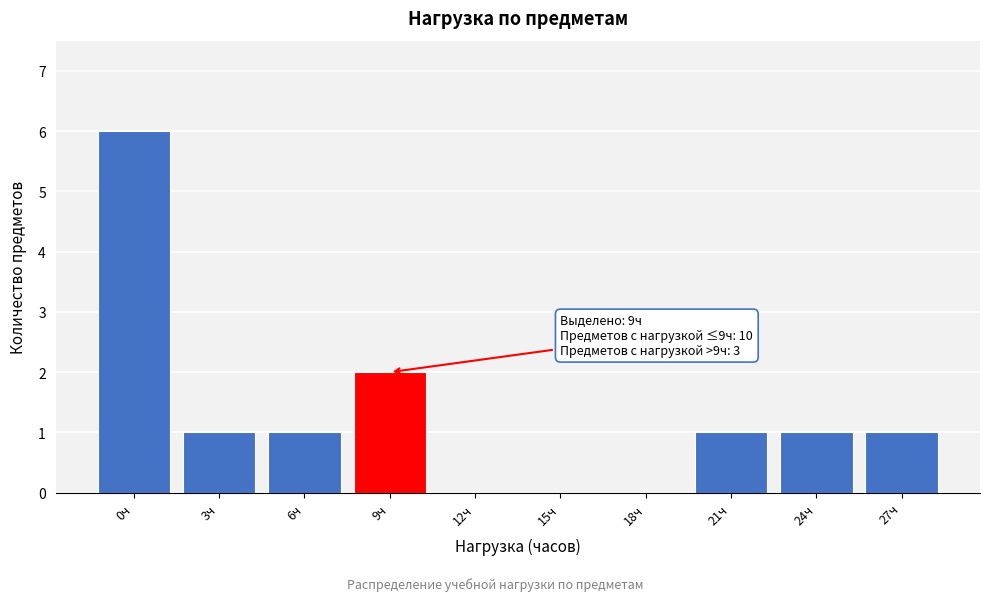

Reading left to right, what are all the values shown in this chart?

0ч=6	3ч=1	6ч=1	9ч=2	12ч=0	15ч=0	18ч=0	21ч=1	24ч=1	27ч=1